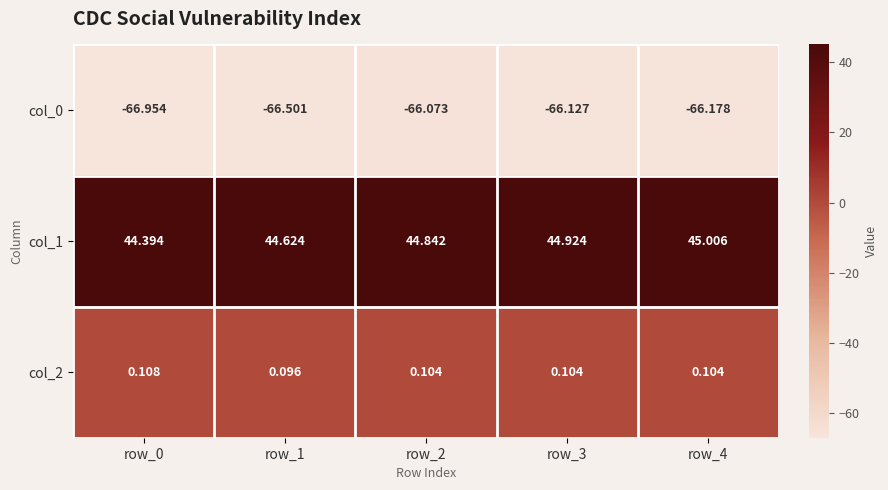

Is the value of col_1 at row_0 greater than the value of col_0 at row_1?

Yes